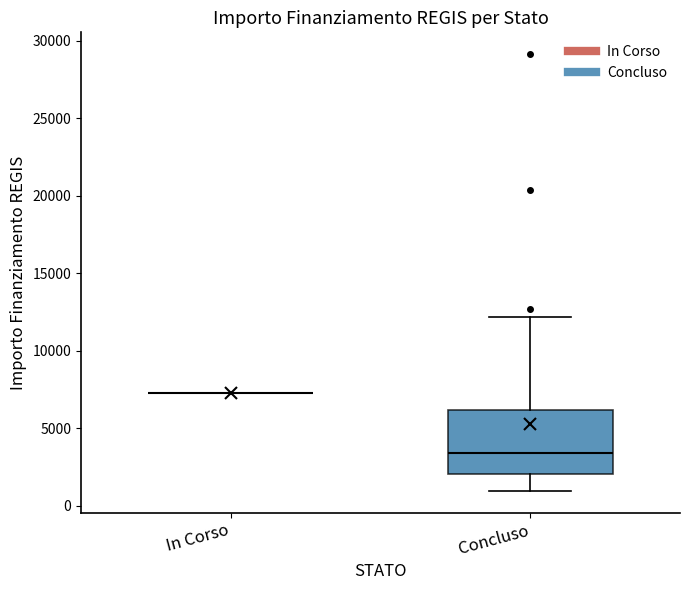

Reading left to right, transcribe this box plot: for each box, give where its median line is, the range the box spans, and where its two whiskers end, as read against the y-axis. The values are not printed on the chart, so give them approximately, as read against the axis.

In Corso: box collapsed to a line at 7500, whiskers 7500 to 7500
Concluso: median 3500, box 2000 to 6000, whiskers 1000 to 12000